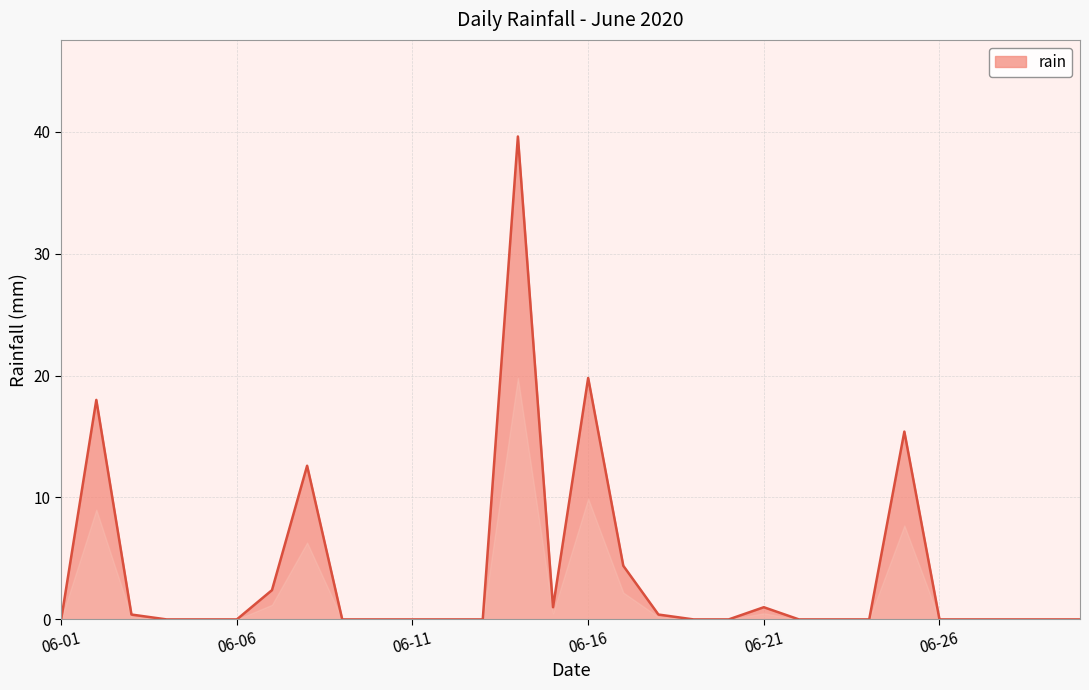

What is the sum of all values?

115.0